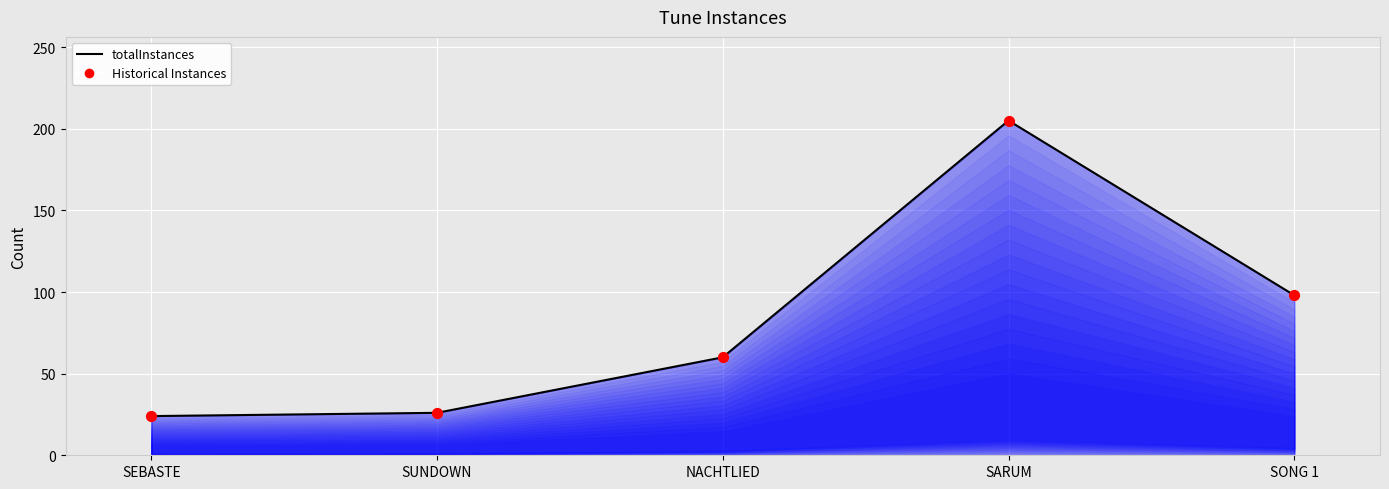

Which series has the largest total across all categories?

totalInstances line